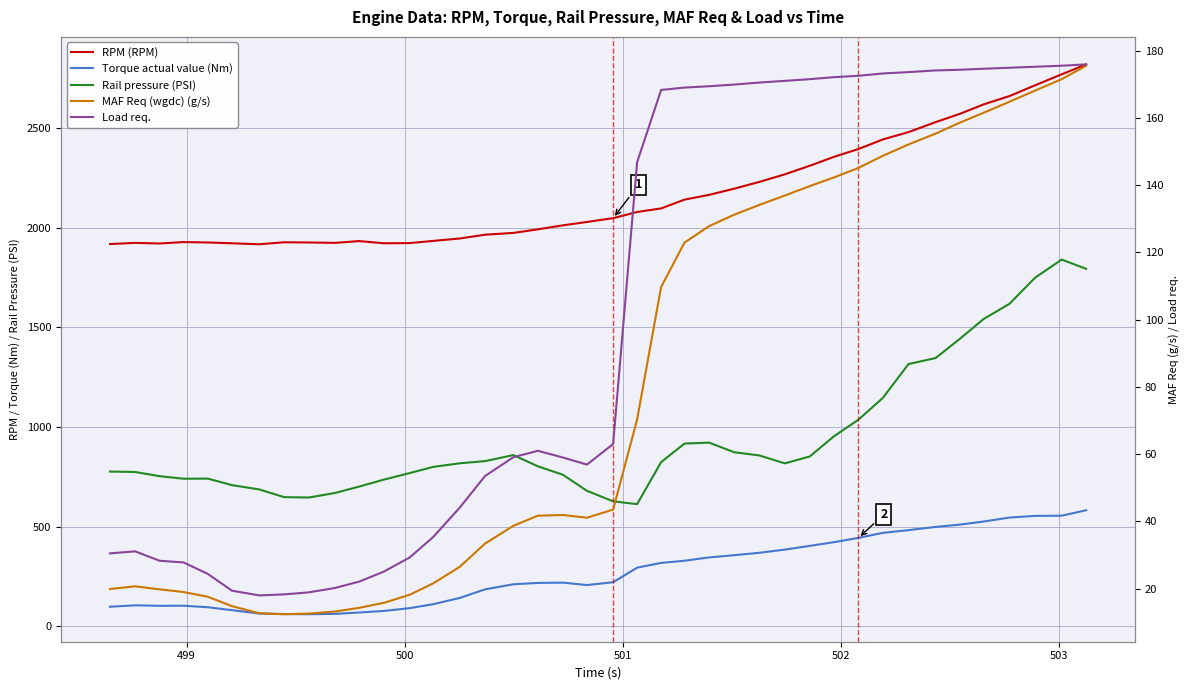

Is the value of Torque actual value (Nm) at 504 greater than the value of Load req. at 14?

Yes